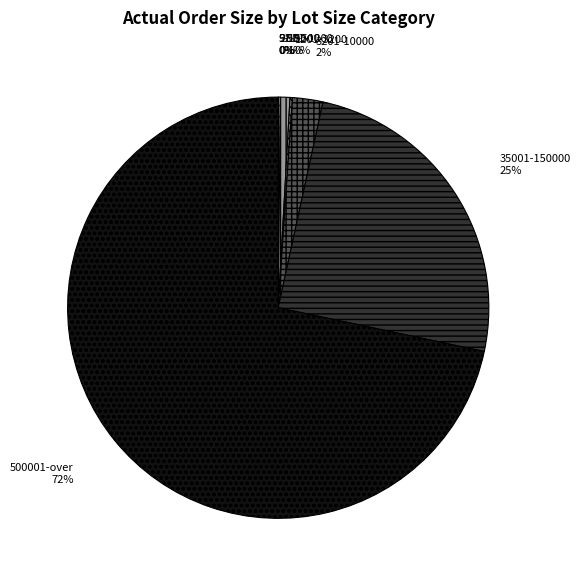

To the nearest percent, what is the average slice percentage?

12%